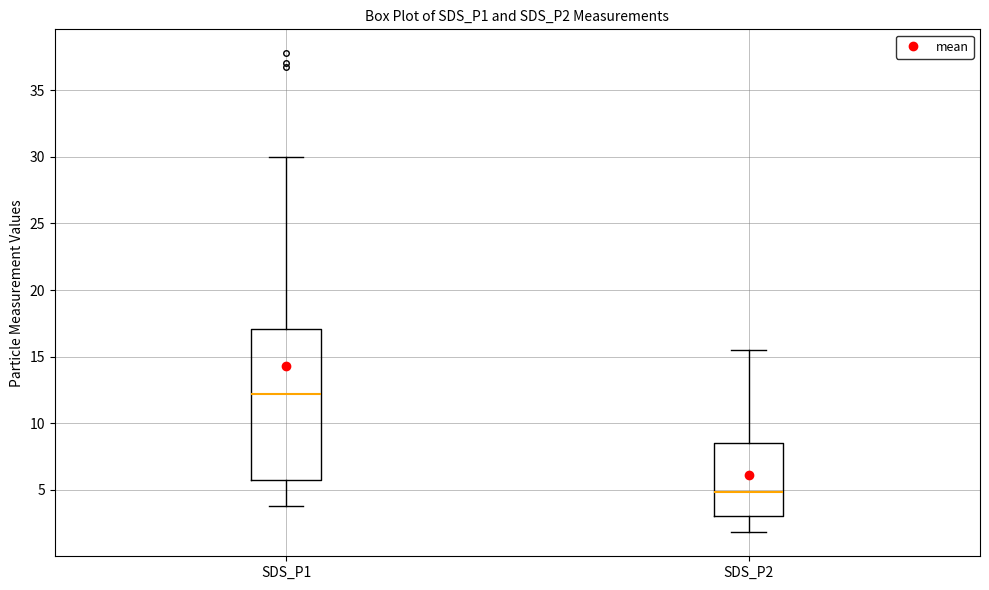

Reading left to right, read every box against the y-axis: the position of its median line, the range the box covers, and the ends of its whiskers. The values are not printed on the chart, so give them approximately, as read against the axis.

SDS_P1: median 12.0, box 5.5 to 17.0, whiskers 4.0 to 30.0
SDS_P2: median 5.0, box 3.0 to 8.5, whiskers 2.0 to 15.5